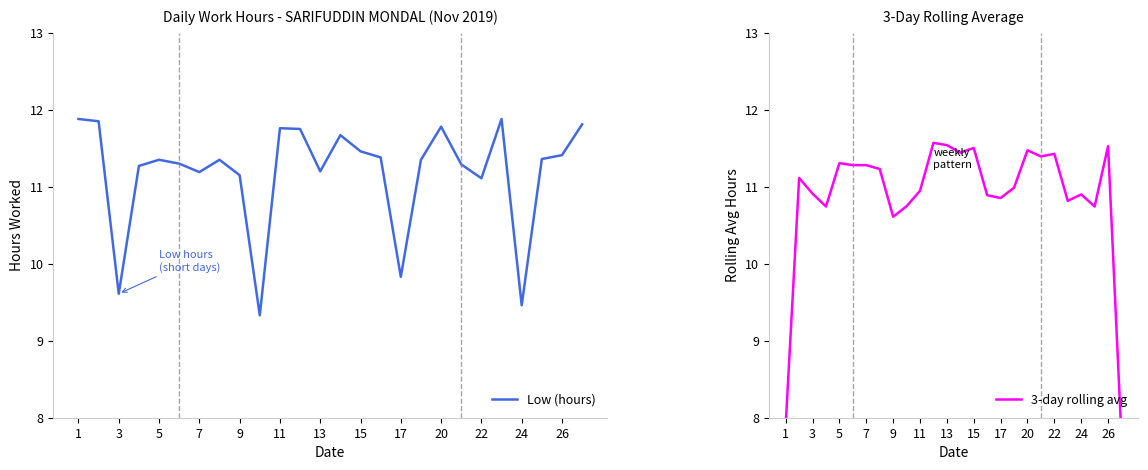

What is the maximum value for Low (hours)?

11.9